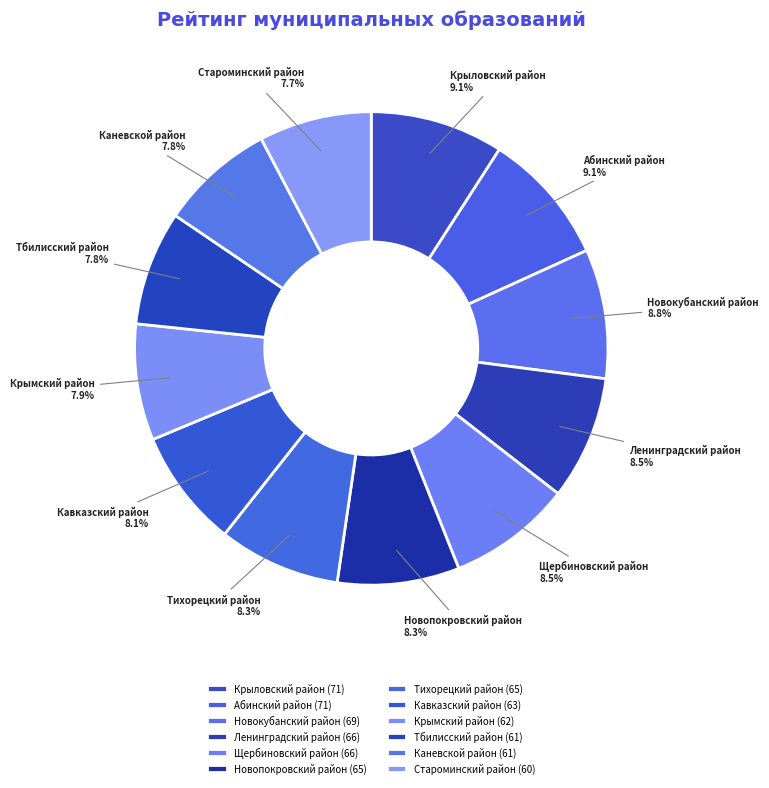

To the nearest percent, what is the difference between the Крымский район and Абинский район slice percentages?

1%